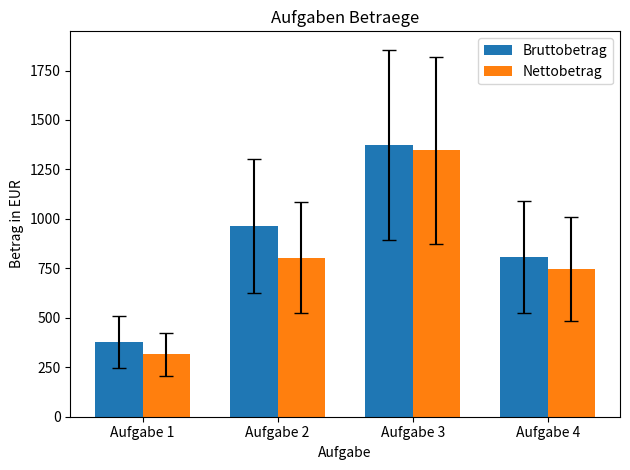

Reading left to right, transcribe all the data shown in this chart.

Bruttobetrag: 378.0	966.0	1374.3	807.8
Nettobetrag: 315.0	804.2	1346.8	748.0